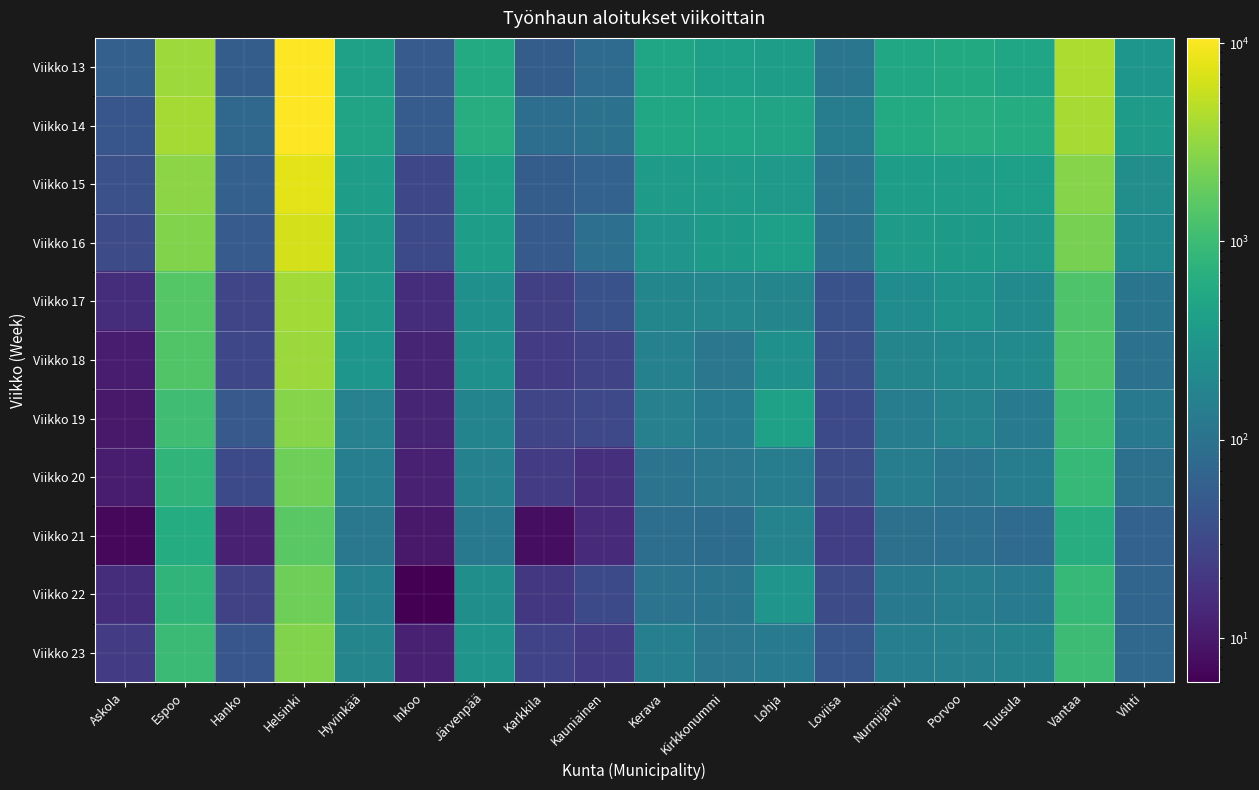

Count the number of categories in the chart.

18